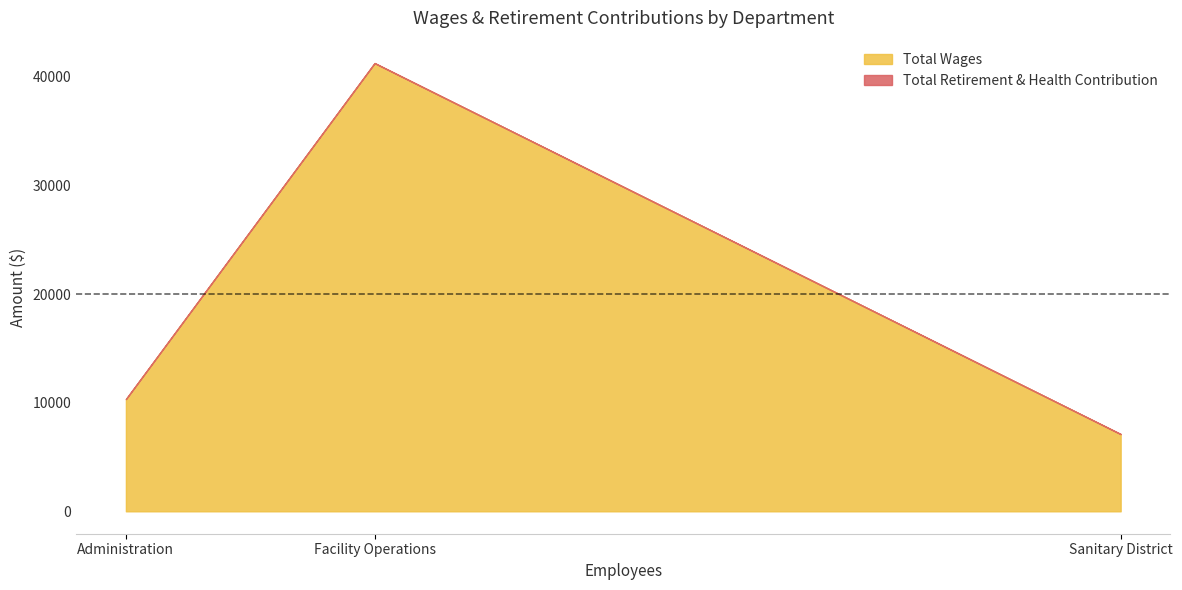

What is the approximate value of Total Wages at Facility Operations, to the nearest 10?

41260